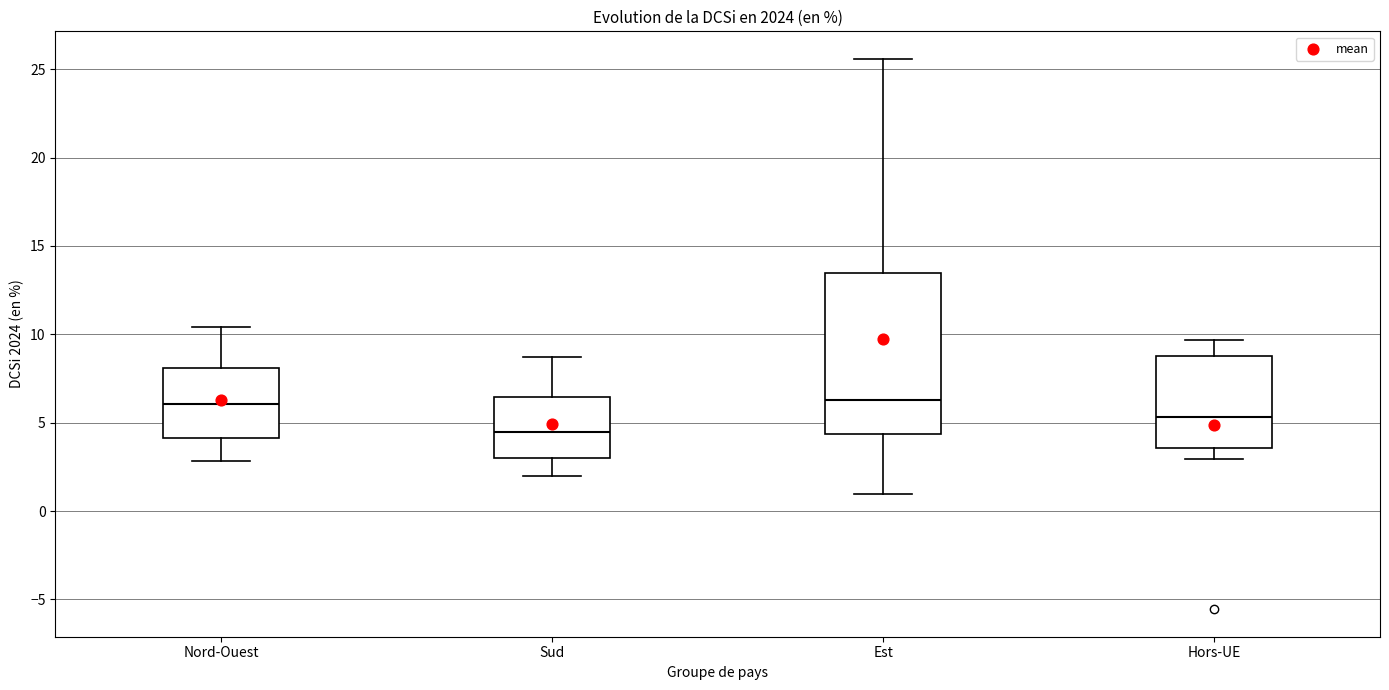

Reading left to right, transcribe this box plot: for each box, give where its median line is, the range the box spans, and where its two whiskers end, as read against the y-axis. The values are not printed on the chart, so give them approximately, as read against the axis.

Nord-Ouest: median 6.0, box 4.0 to 8.0, whiskers 3.0 to 10.5
Sud: median 4.5, box 3.0 to 6.5, whiskers 2.0 to 8.5
Est: median 6.5, box 4.5 to 13.5, whiskers 1.0 to 25.5
Hors-UE: median 5.5, box 3.5 to 9.0, whiskers 3.0 to 9.5